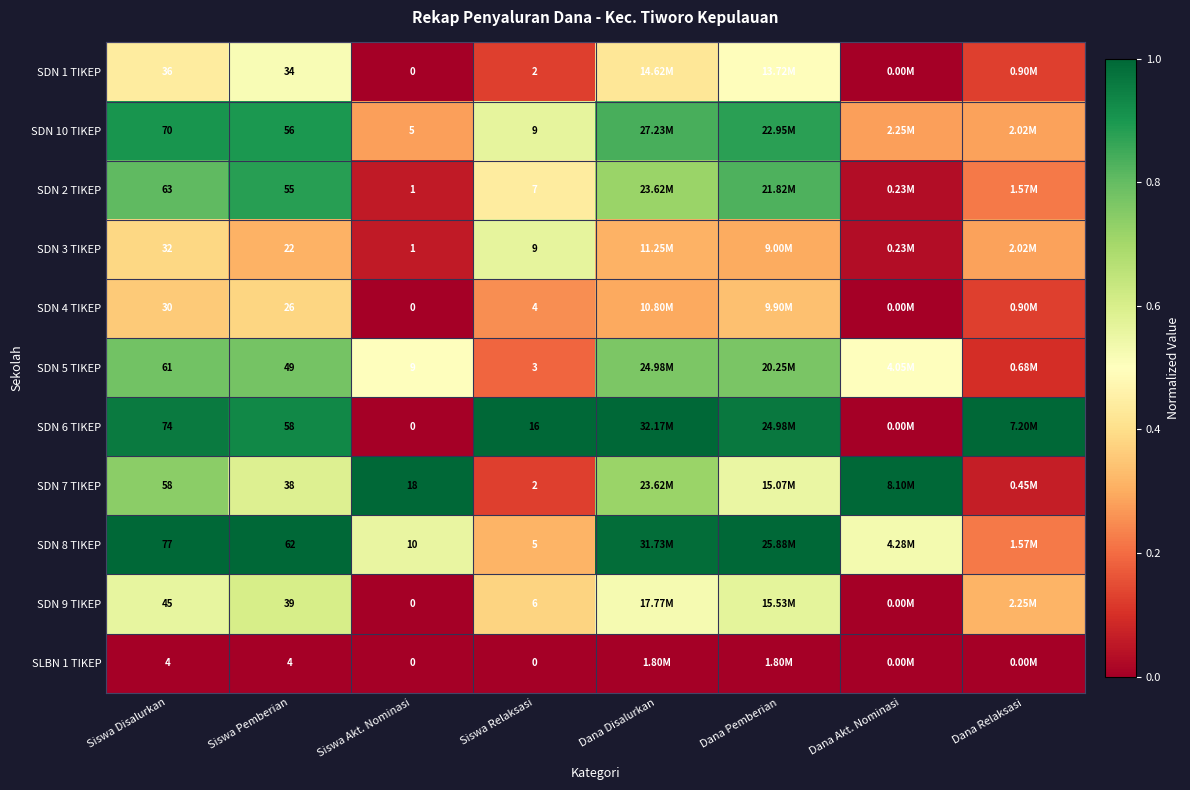

Is the value of SDN 10 TIKEP at Siswa Disalurkan greater than the value of SDN 3 TIKEP at Siswa Pemberian?

Yes